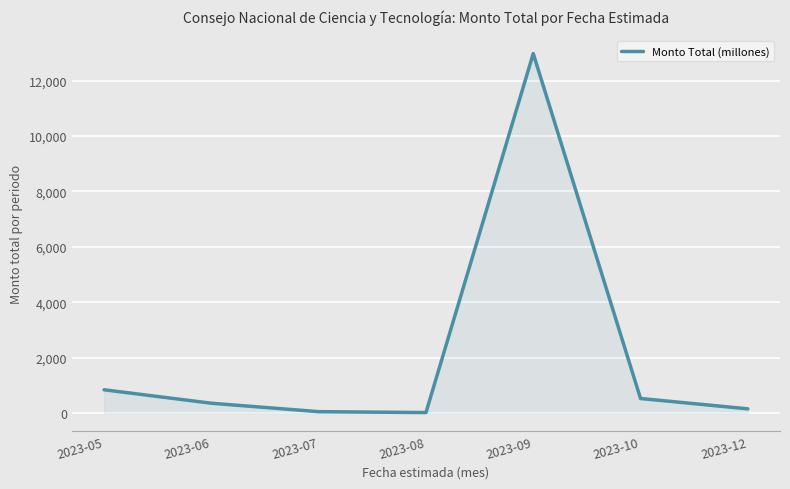

Which category has the highest value across all series?

2023-09